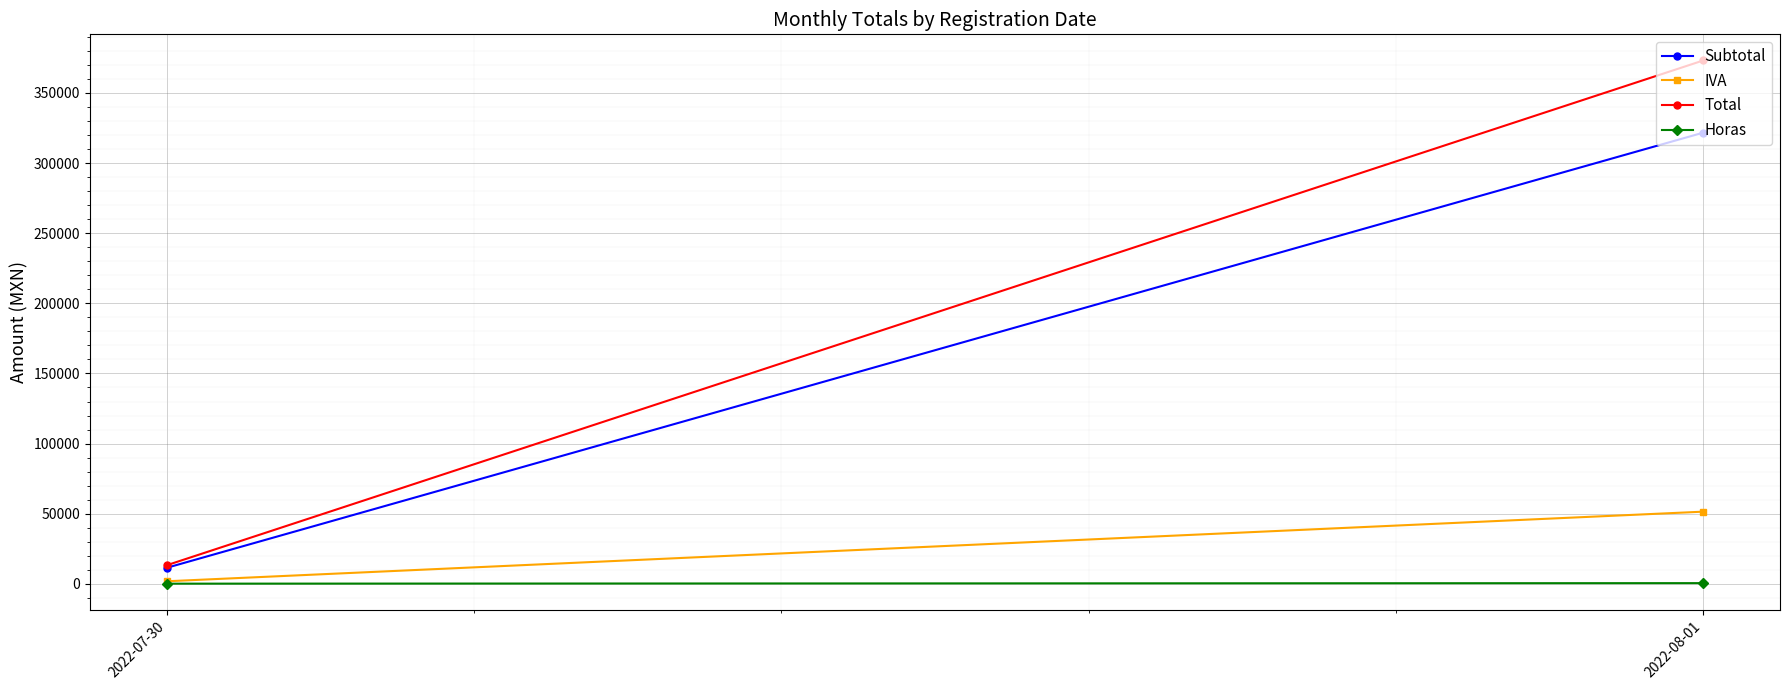

What is the value of the IVA point at the 1st from the left?

1832.2